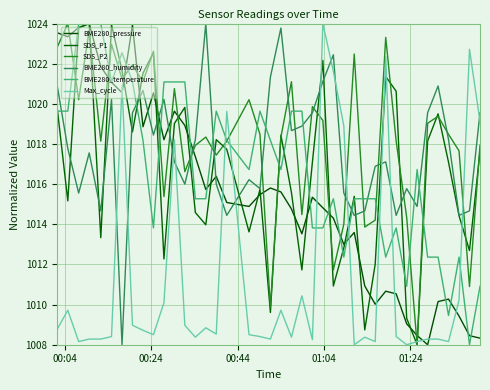

How many lines are shown in the chart?

6